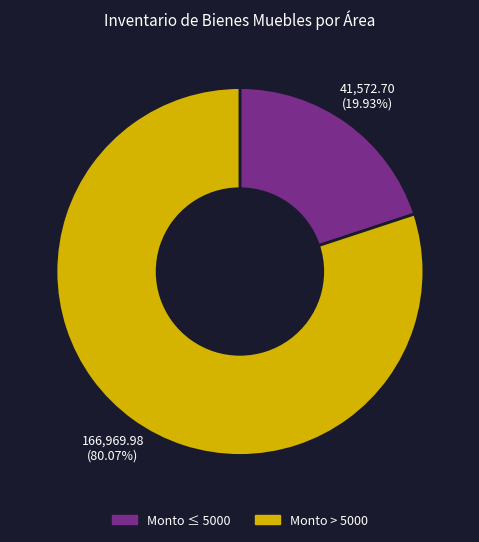

To the nearest percent, what is the difference between the largest and smallest slice percentages?

60%